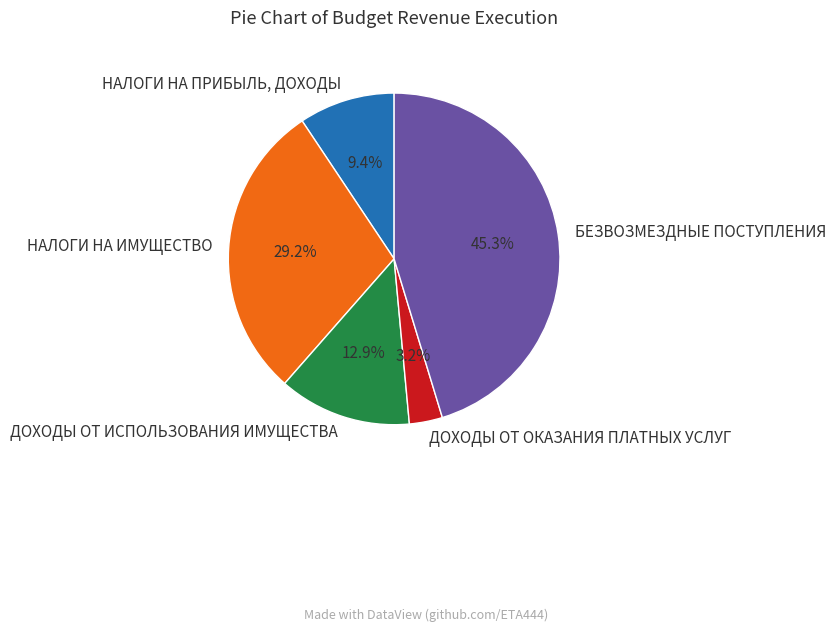

What is the total percentage of ДОХОДЫ ОТ ОКАЗАНИЯ ПЛАТНЫХ УСЛУГ and НАЛОГИ НА ПРИБЫЛЬ, ДОХОДЫ?

12.6%